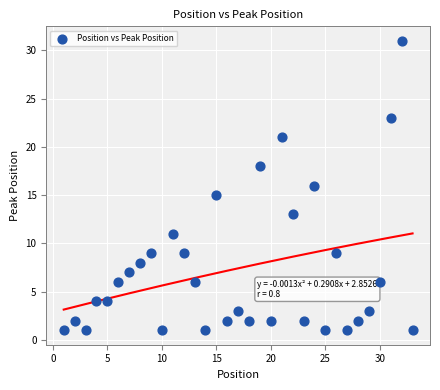

What is the range of Y values (max minus min)?

30